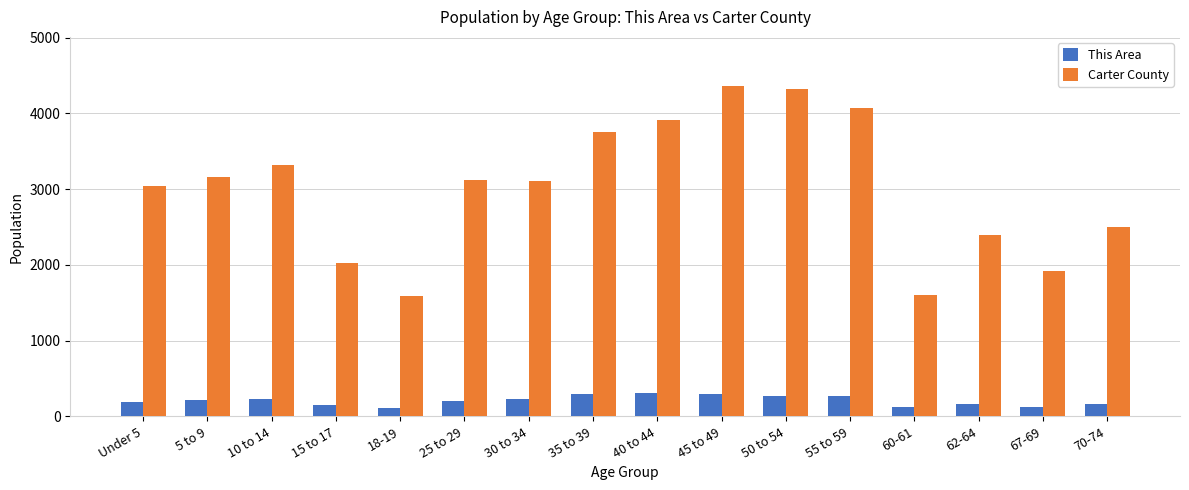

What is the value of the Carter County bar at the 1st from the left?

3041